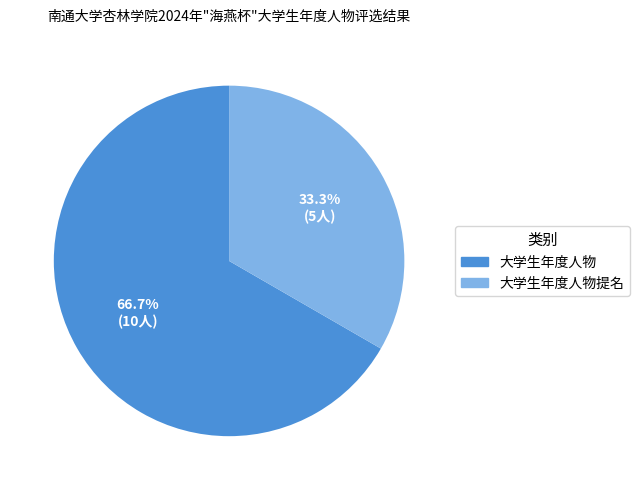

Is it true that 大学生年度人物提名 is 44% of the pie?

False